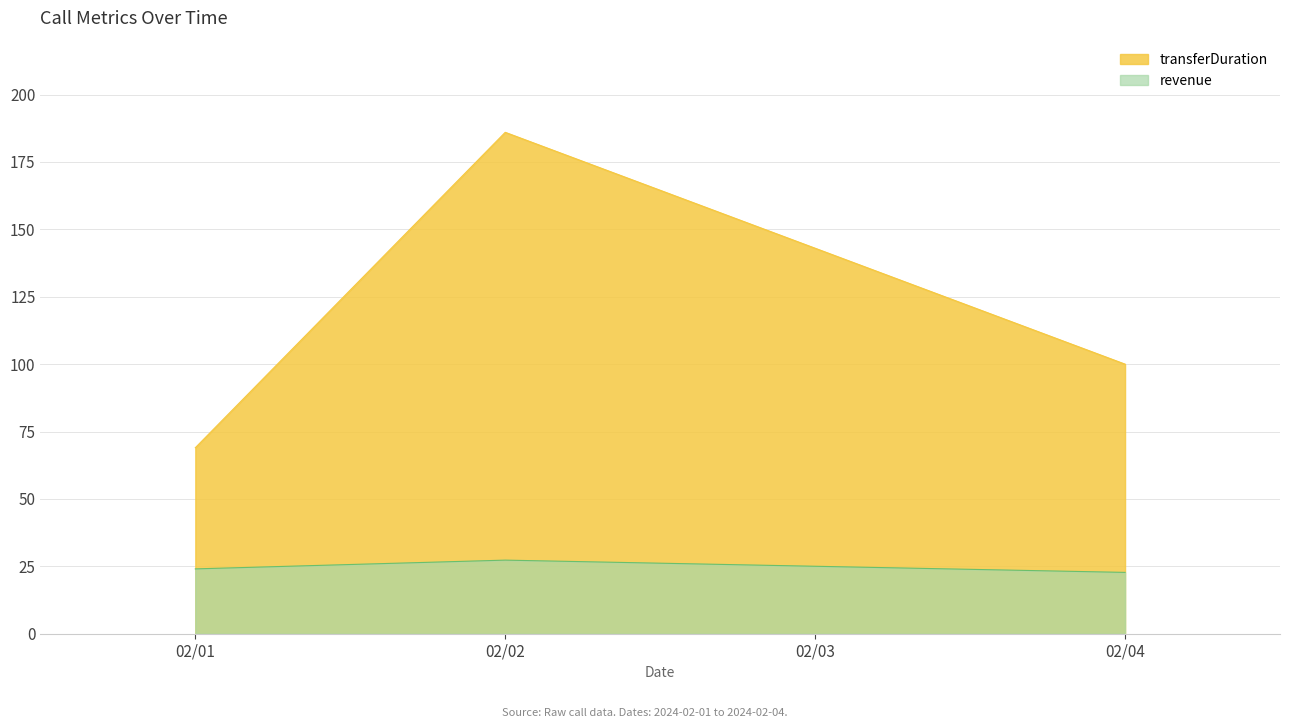

Reading left to right, what are all the values shown in this chart?

transferDuration: 69.0	186.0	100.0
revenue: 24.1	27.3	22.8